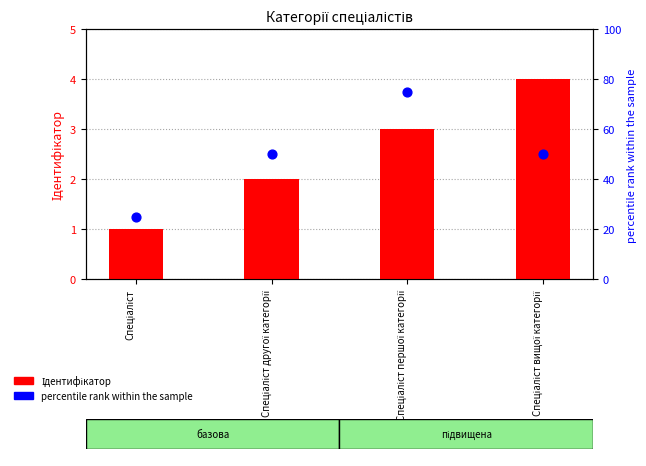

What are all the series names shown in the legend?

Ідентифікатор, percentile rank within the sample